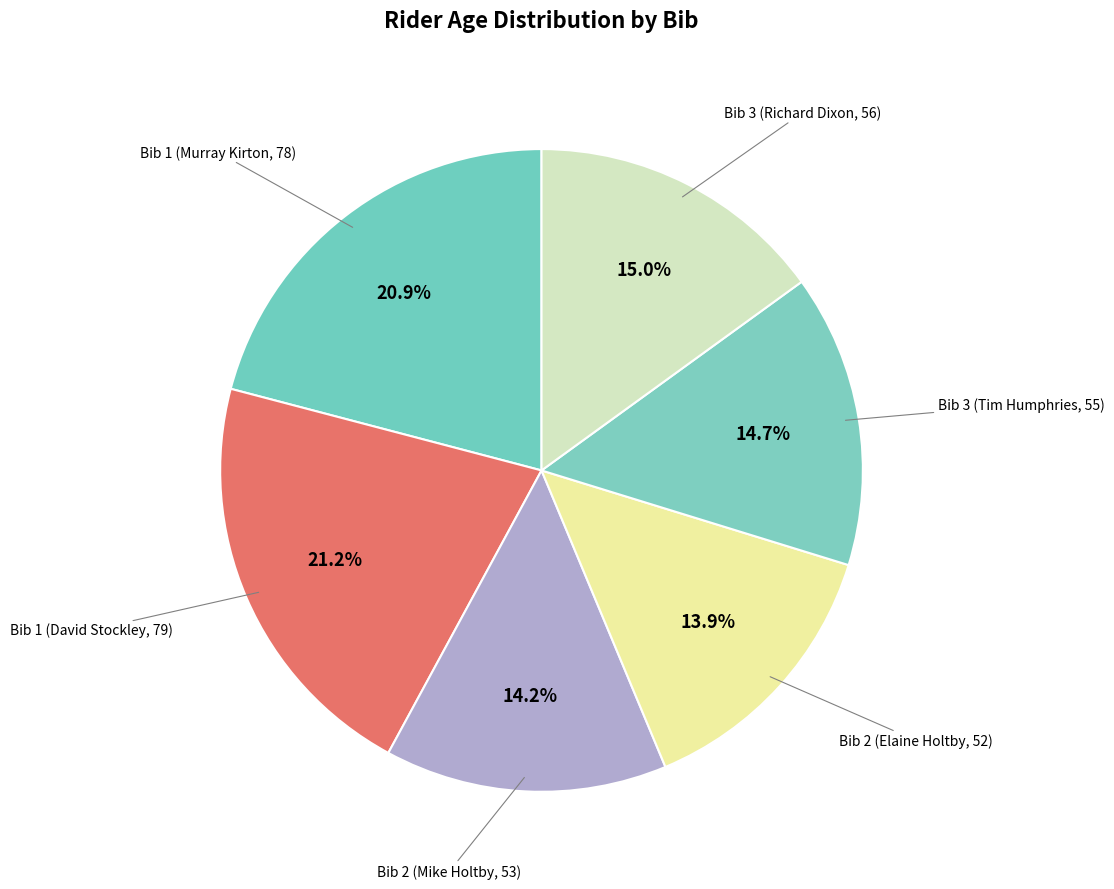

What is the largest slice in the pie chart?

Bib 1 (David Stockley, 79)